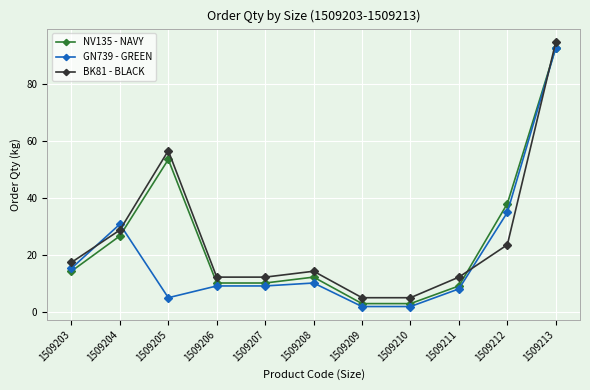

The NV135 - NAVY series shows 14.4 at 1509203. True or false?

True